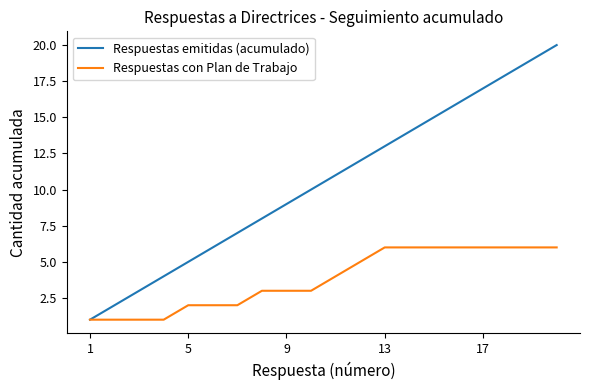

Which series has the largest total across all categories?

Respuestas emitidas (acumulado)